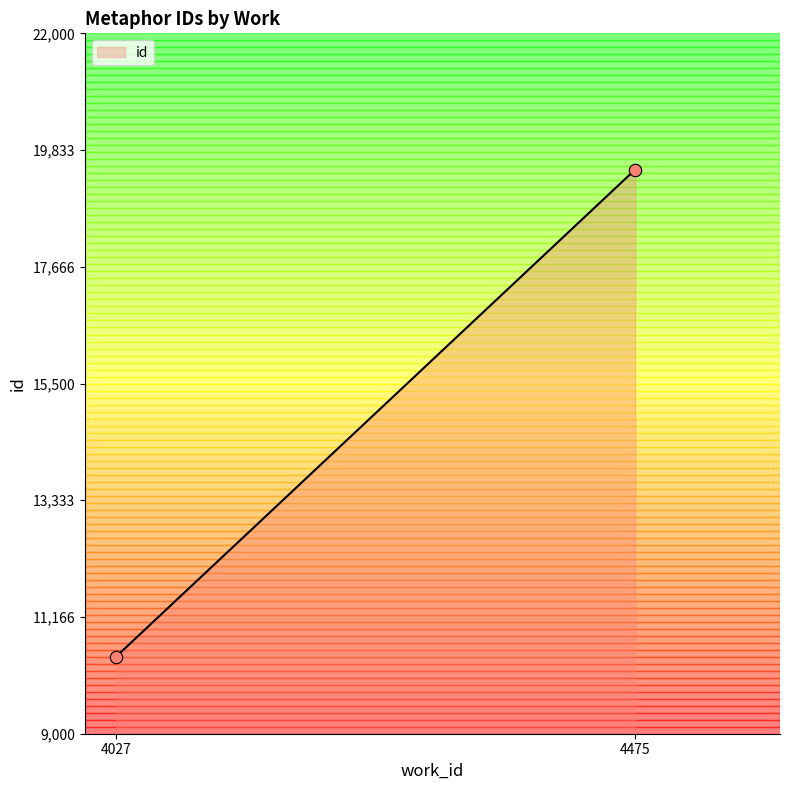

What is the difference between the maximum and minimum values?

9039.5